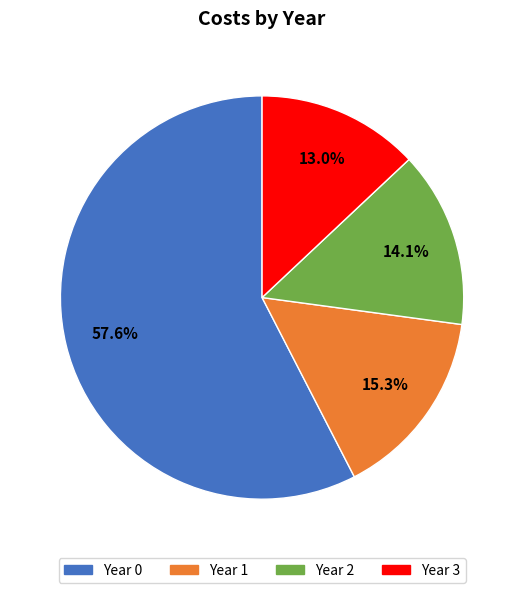

Which slice is the smallest?

Year 3